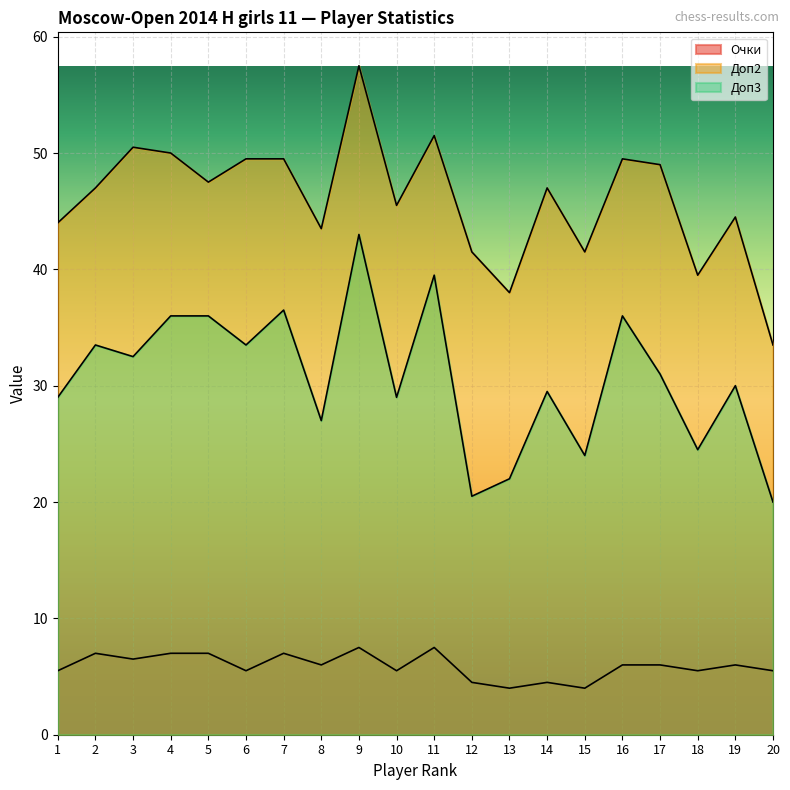

True or false: Очки and Доп3 intersect in this chart.

False